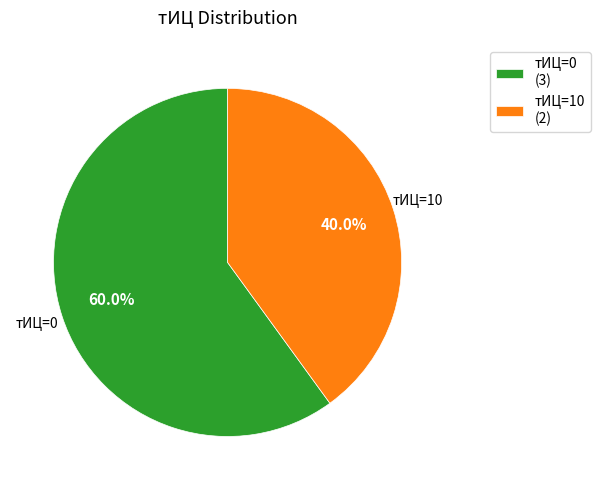

Which slice is the smallest?

тИЦ=10 (2)